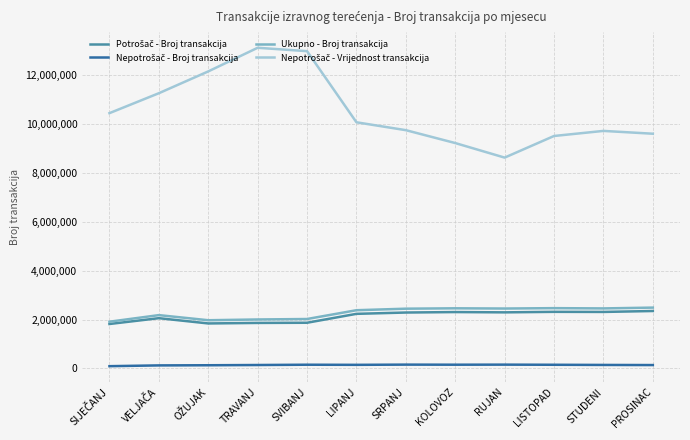

Is it true that Ukupno - Broj transakcija equals 3416003.4 at KOLOVOZ?

False